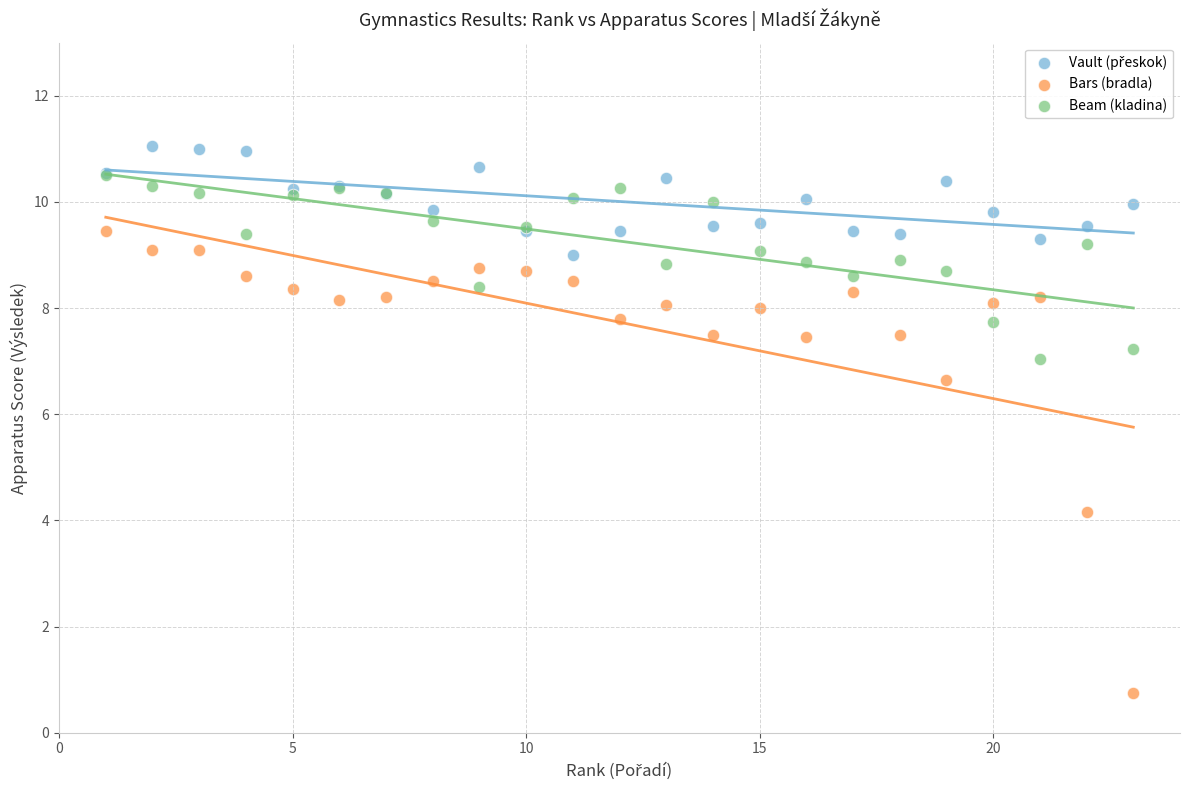

Which series contains the lowest Y value?

Bars (bradla)